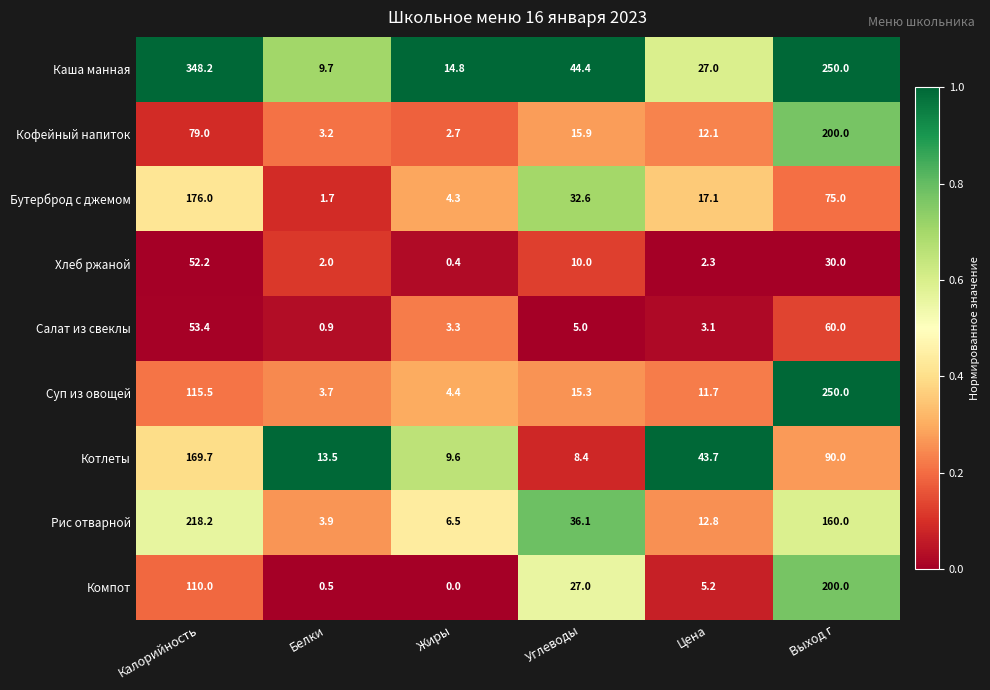

The Котлеты series shows 9.6 at Жиры. True or false?

True